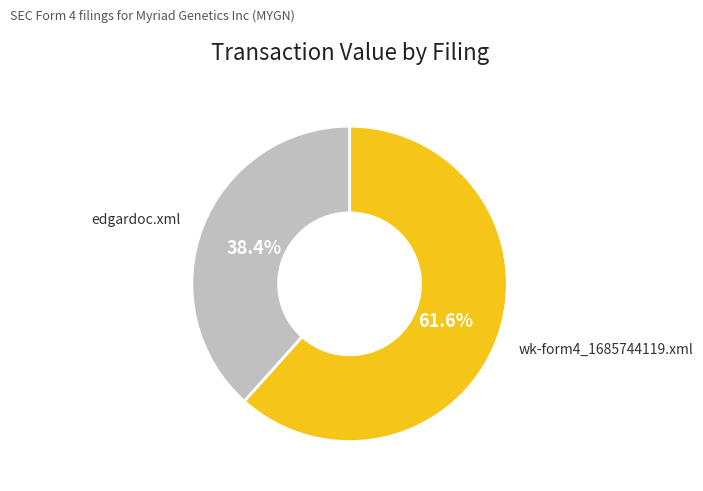

Which slice is the smallest?

edgardoc.xml